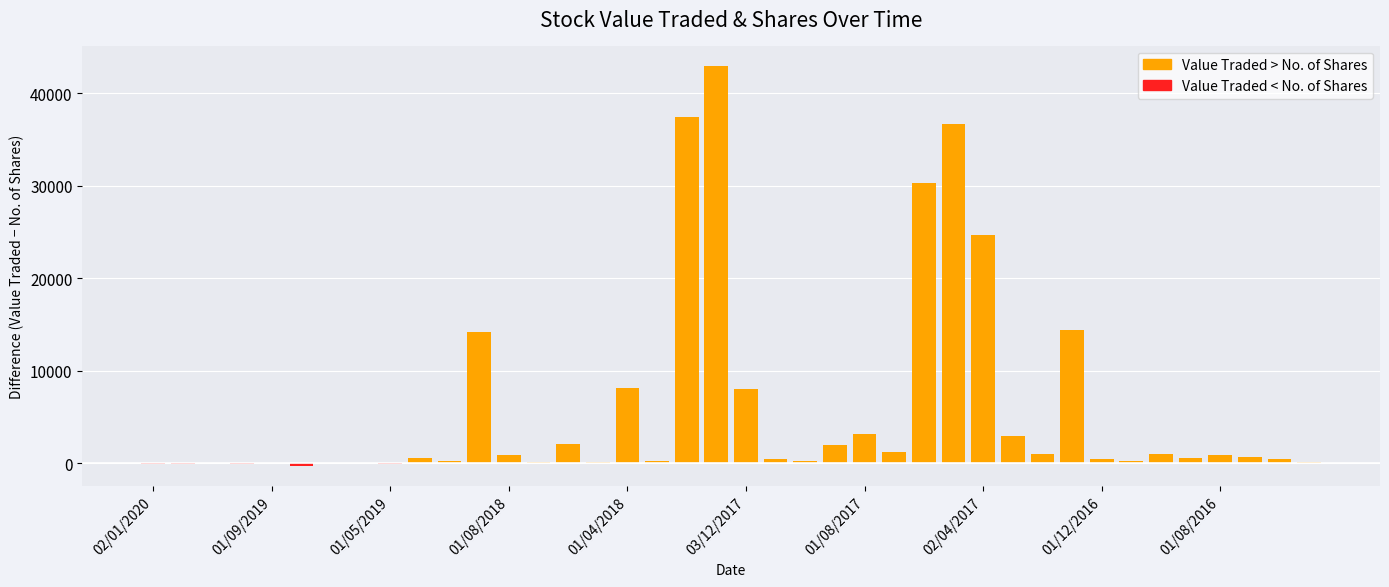

What is the maximum value shown in the chart?

42986